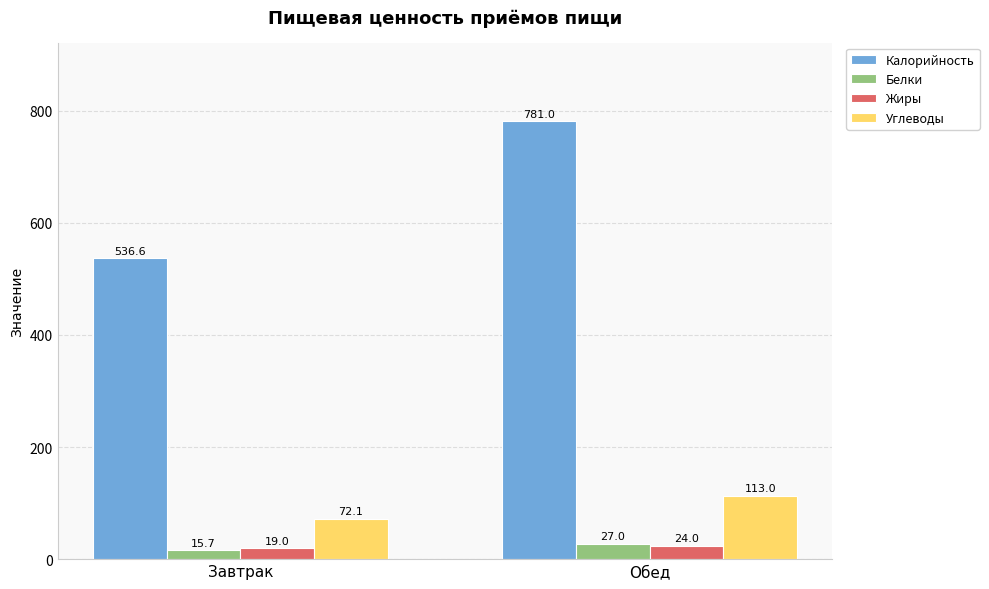

Rank the categories by Жиры value from highest to lowest.

Обед, Завтрак